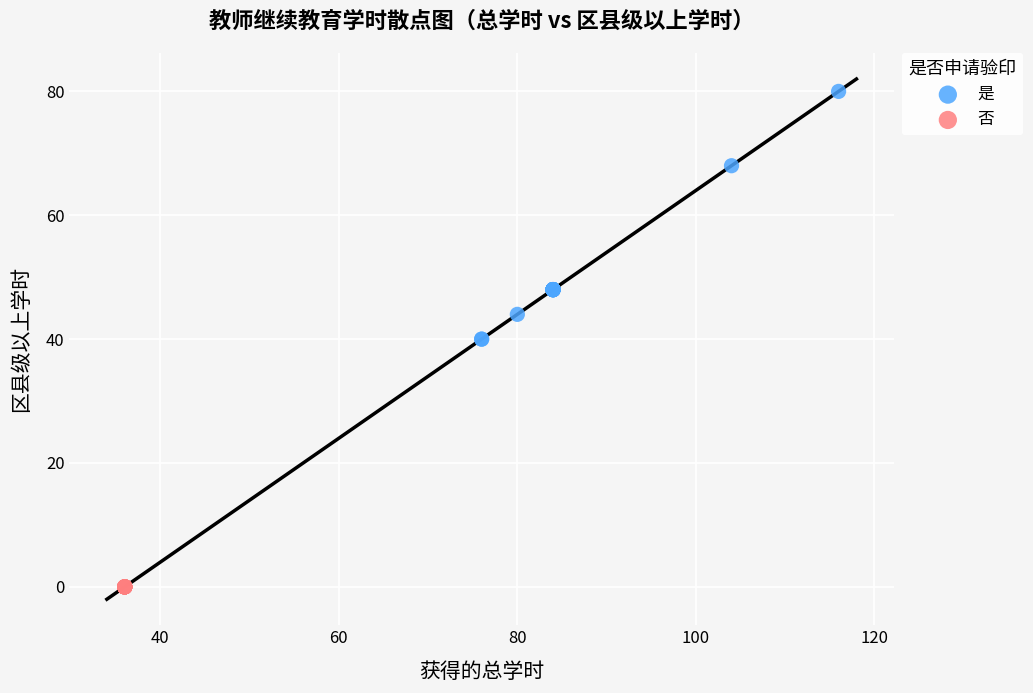

Which series contains the lowest Y value?

否